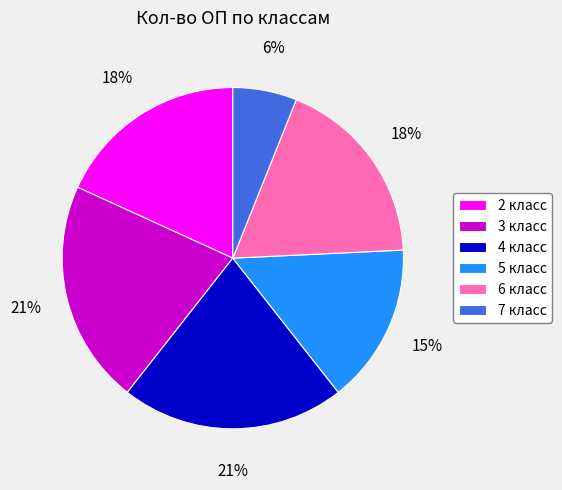

What is the ratio of the value at 6 класс to the value at 3 класс?

0.9